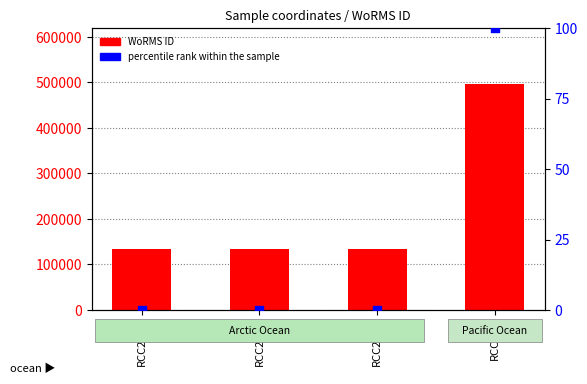

At which category is the sum across all series the highest?

RCC619